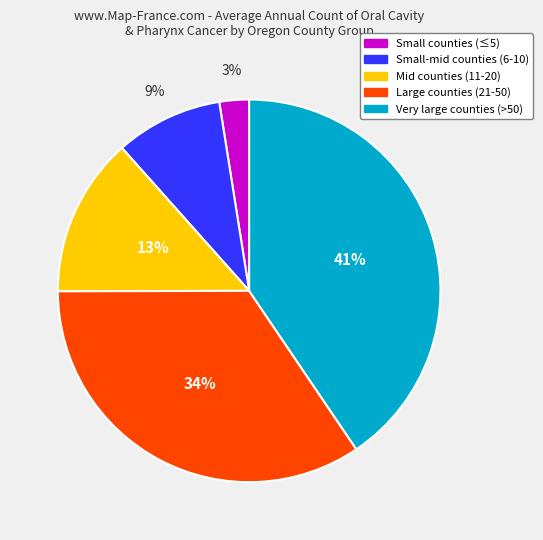

True or false: Very large counties (>50) accounts for 41% of the total.

True